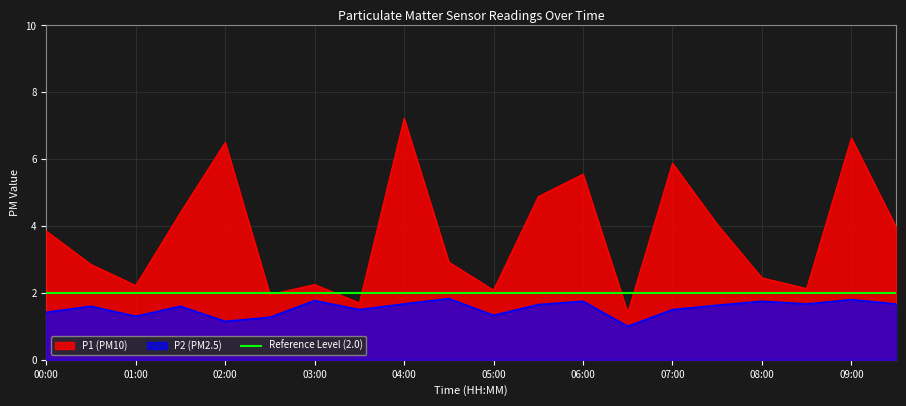

What is the total value across all series at 03:00?

4.0